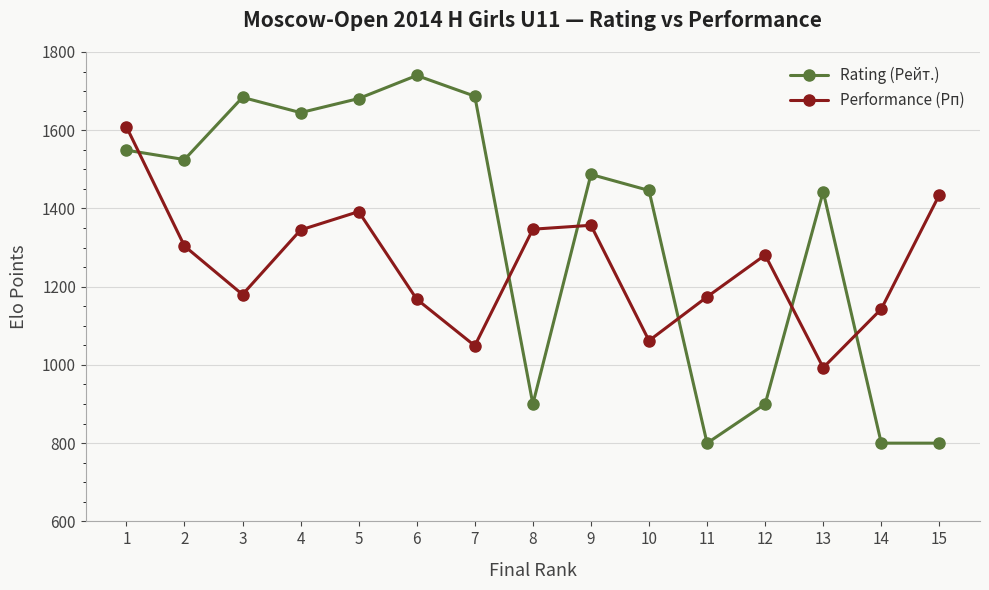

What is the difference between the Performance (Рп) values at 11 and 10?

112